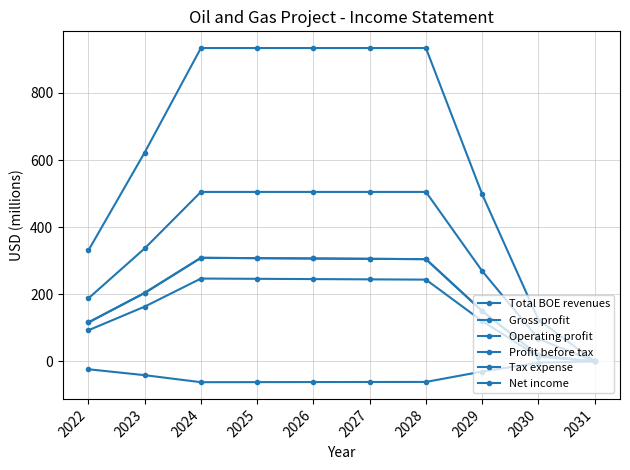

Reading left to right, list all the values displayed in this chart.

Total BOE revenues: 2022=330.8	2023=622.4	2024=933.6	2025=933.6	2026=933.6	2027=933.6	2028=933.6	2029=497.9	2030=124.5	2031=0.0
Gross profit: 2022=187.9	2023=336.7	2024=505.0	2025=505.0	2026=505.0	2027=505.0	2028=505.0	2029=269.3	2030=67.3	2031=0.0
Operating profit: 2022=116.2	2023=204.2	2024=308.7	2025=307.7	2026=306.7	2027=305.7	2028=304.7	2029=150.3	2030=17.8	2031=0.0
Profit before tax: 2022=116.2	2023=204.2	2024=308.7	2025=307.7	2026=306.7	2027=305.7	2028=304.7	2029=150.3	2030=17.8	2031=0.0
Tax expense: 2022=-23.2	2023=-40.8	2024=-61.7	2025=-61.5	2026=-61.3	2027=-61.1	2028=-60.9	2029=-30.1	2030=-3.6	2031=0.0
Net income: 2022=93.0	2023=163.3	2024=247.0	2025=246.2	2026=245.4	2027=244.6	2028=243.8	2029=120.3	2030=14.3	2031=0.0